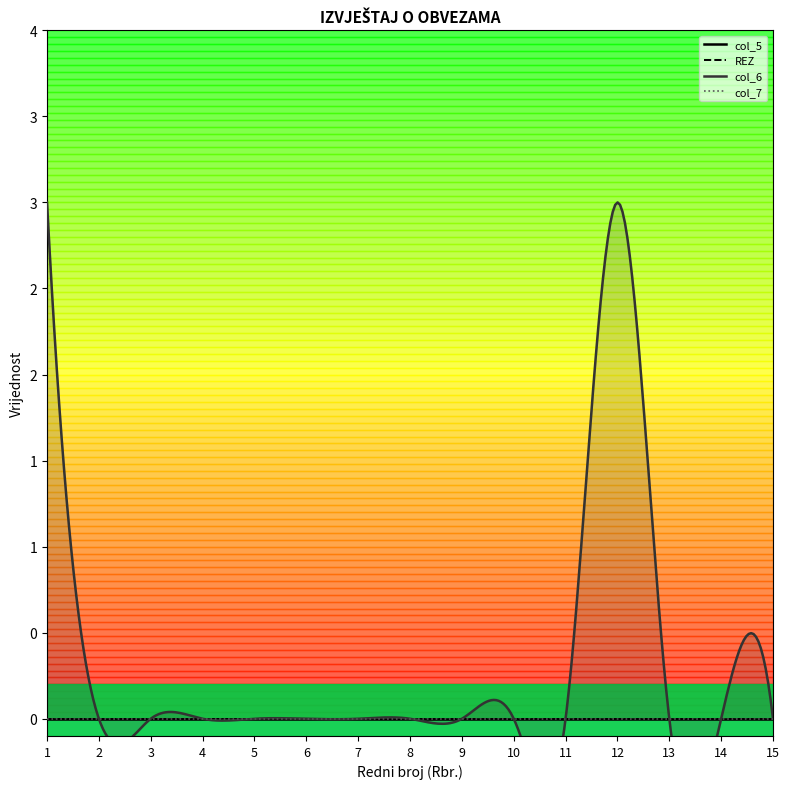

Reading left to right, extract all data points from this chart.

col_5: 1=0	2=0	3=0	4=0	5=0	6=0	7=0	8=0	9=0	10=0	11=0	12=0	13=0	14=0	15=0
REZ: 1=0	2=0	3=0	4=0	5=0	6=0	7=0	8=0	9=0	10=0	11=0	12=0	13=0	14=0	15=0
col_6: 1=3	2=0	3=0	4=0	5=0	6=0	7=0	8=0	9=0	10=0	11=0	12=3	13=0	14=0	15=0
col_7: 1=0	2=0	3=0	4=0	5=0	6=0	7=0	8=0	9=0	10=0	11=0	12=0	13=0	14=0	15=0